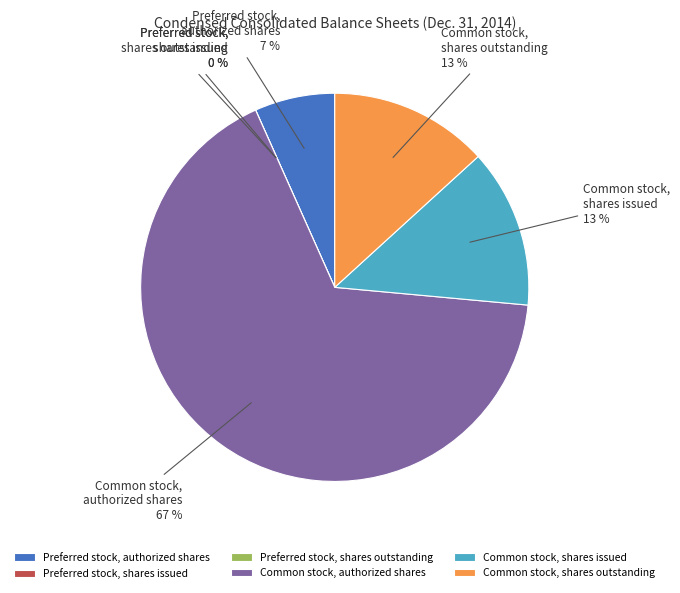

What is the change in value from Common stock,
authorized shares to Common stock,
shares outstanding?

-80211469